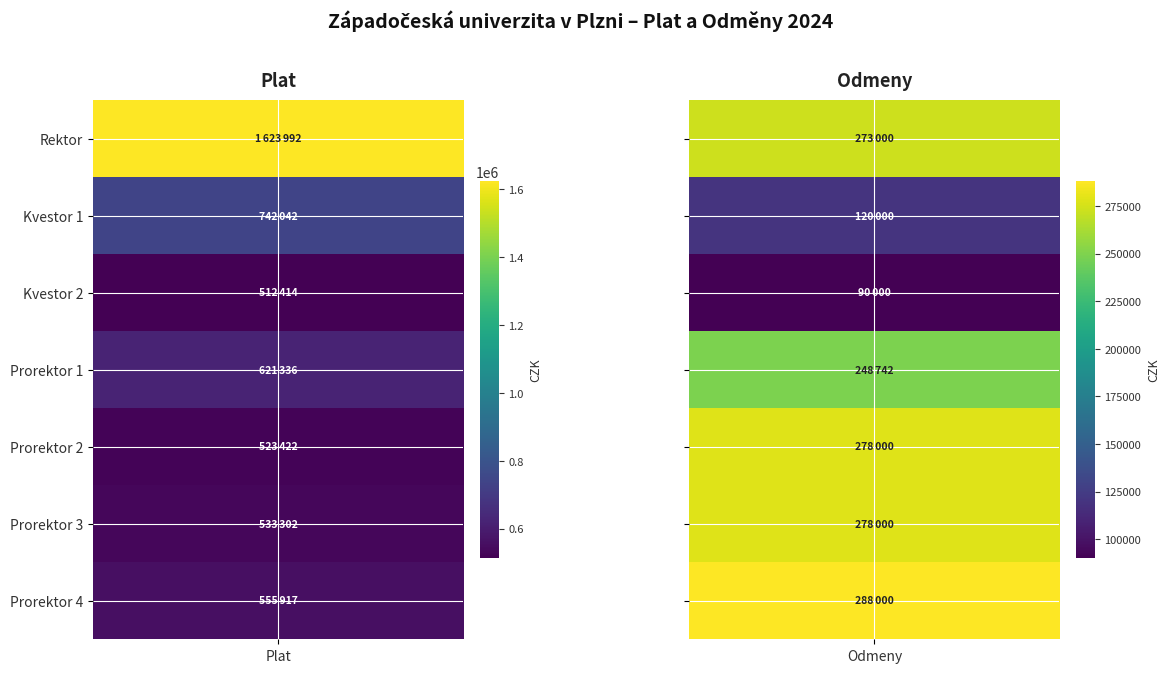

What is the lowest value of the Prorektor 3 series?

278000